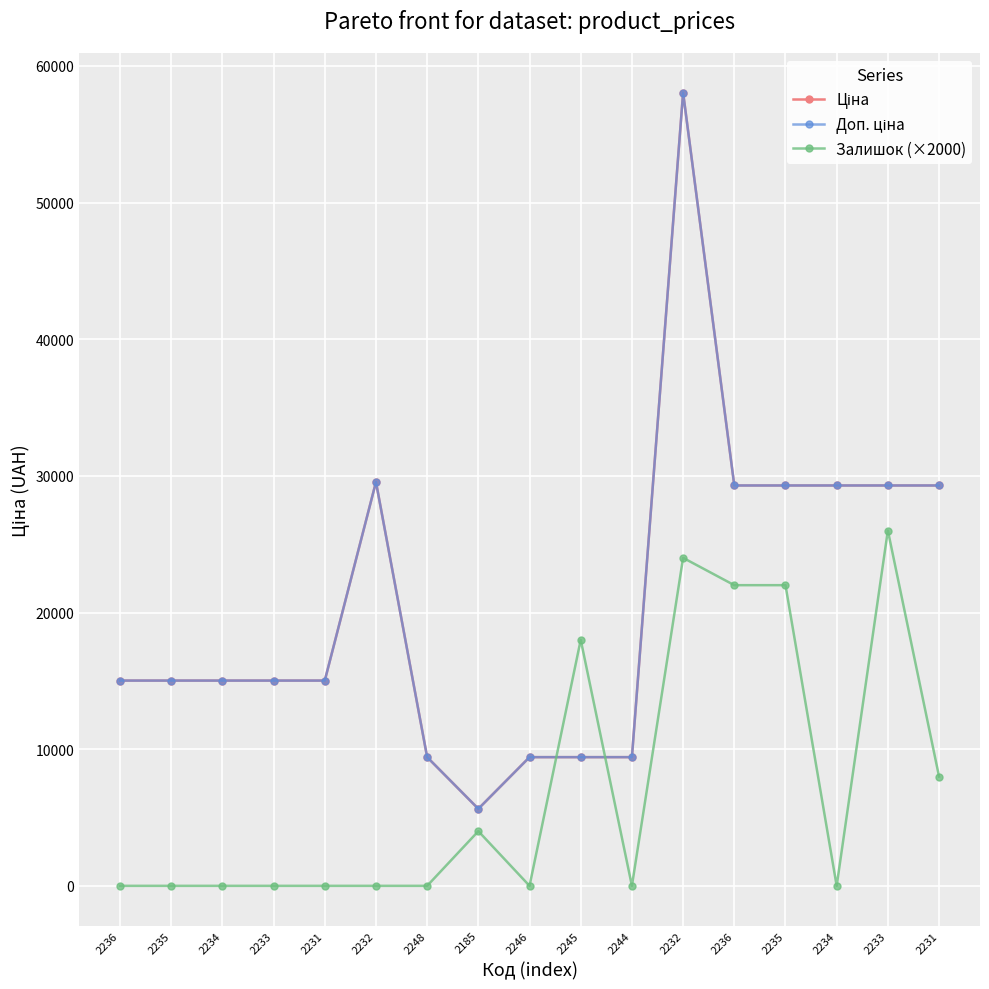

What is the value of the Ціна point at the 17th from the left?

15019.2